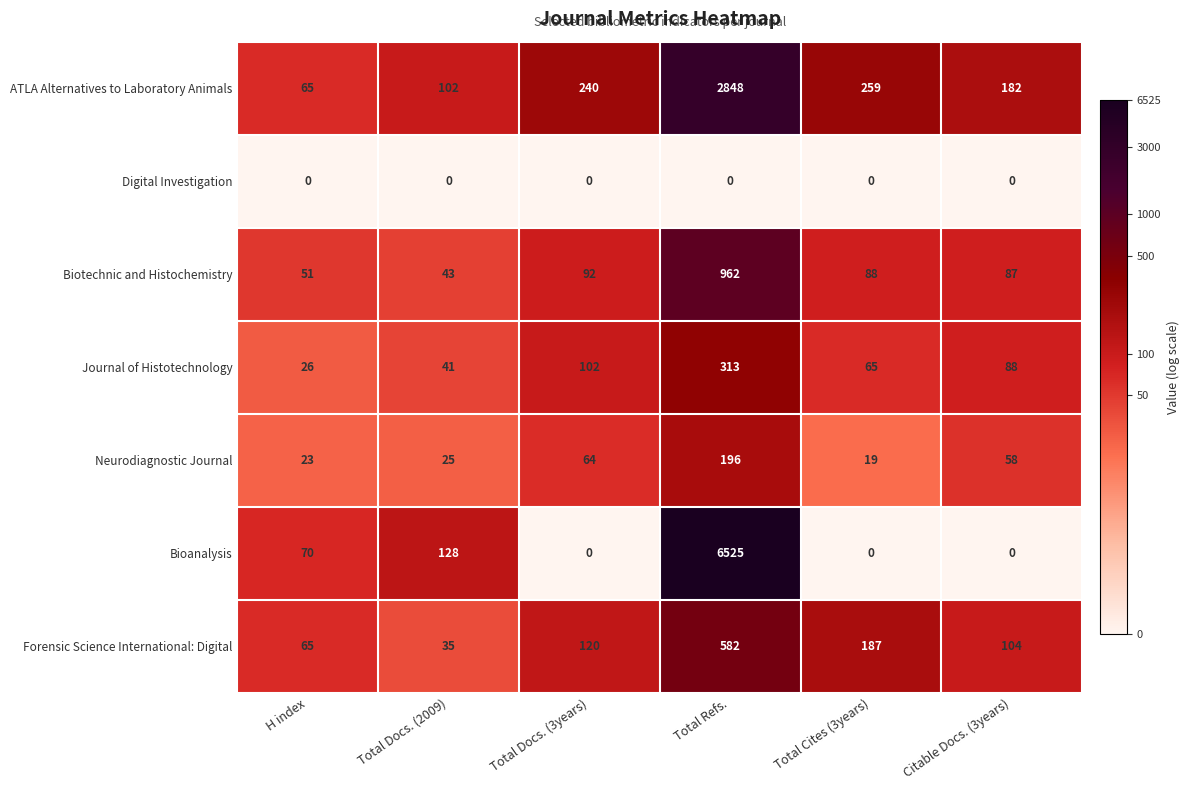

Count the number of data series in this chart.

7